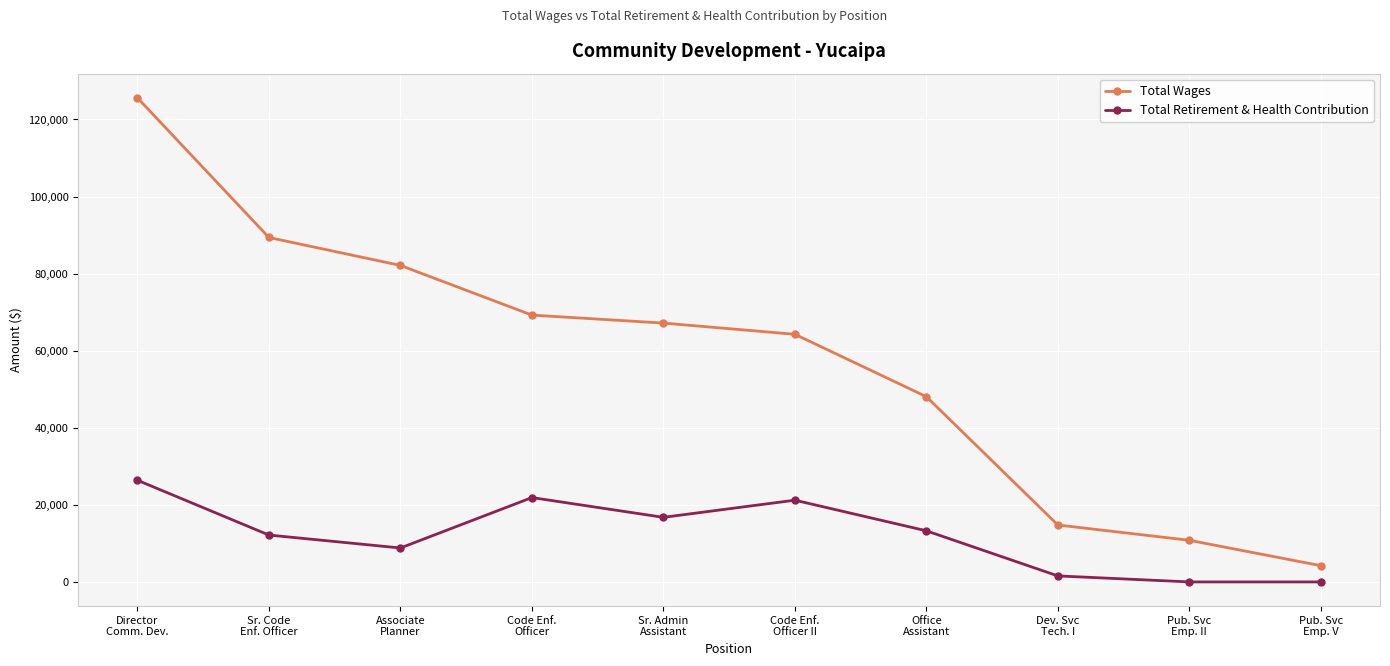

True or false: Total Retirement & Health Contribution and Total Wages intersect in this chart.

False